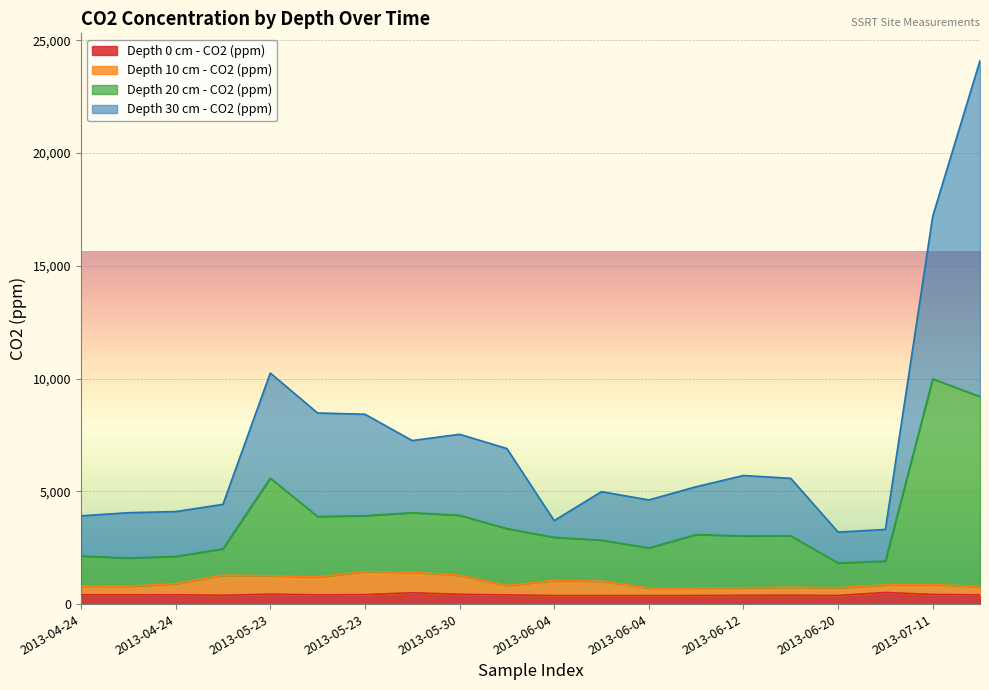

True or false: Depth 10 cm - CO2 (ppm) and Depth 0 cm - CO2 (ppm) intersect in this chart.

False